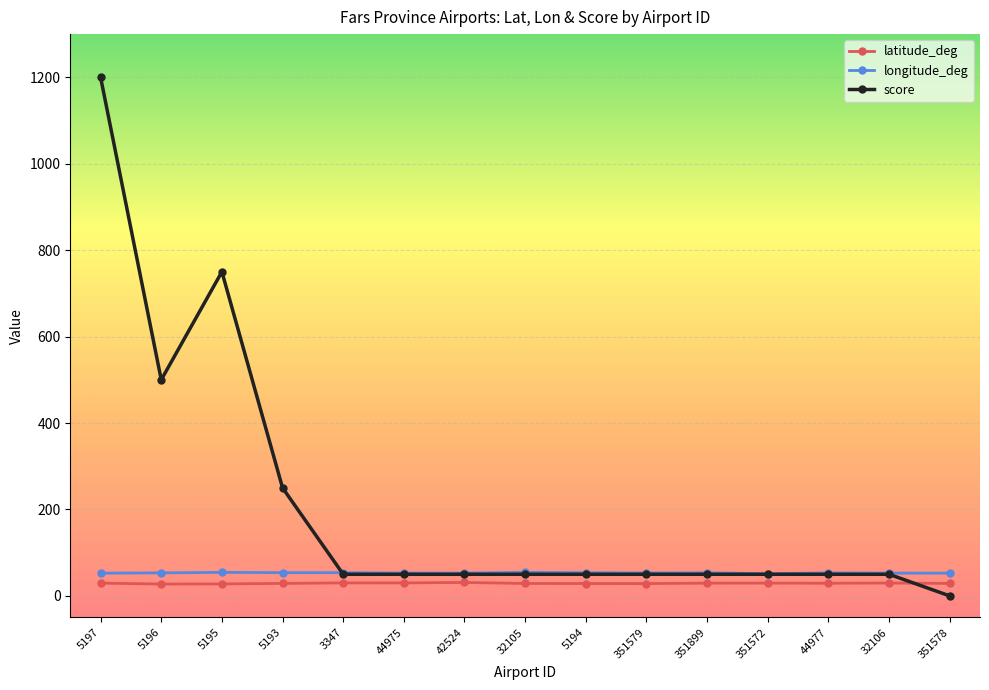

At how many categories does at least one series exceed 900?

1